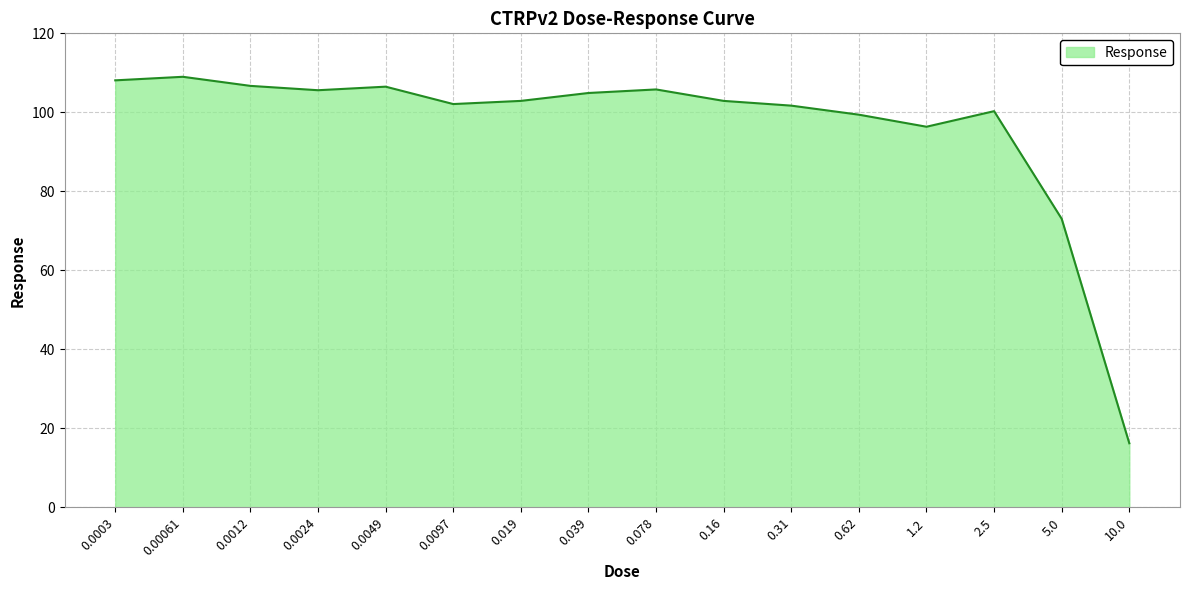

What is the smallest value displayed?

16.2